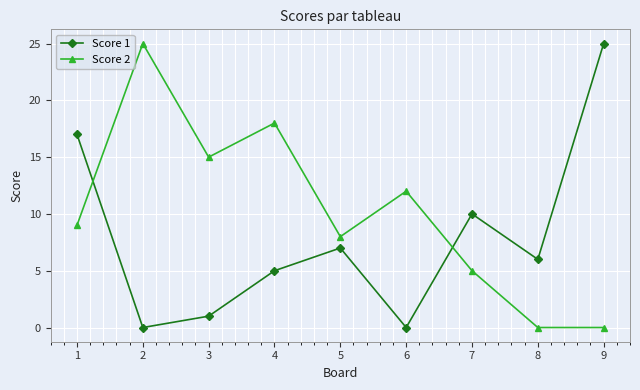

What is the difference between the maximum and minimum values in the Score 2 series?

25